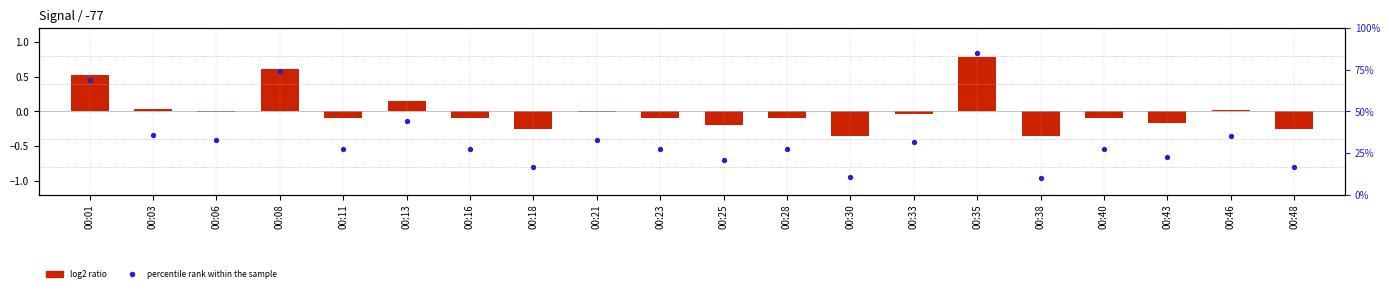

What are all the series names shown in the legend?

log2 ratio, percentile rank within the sample